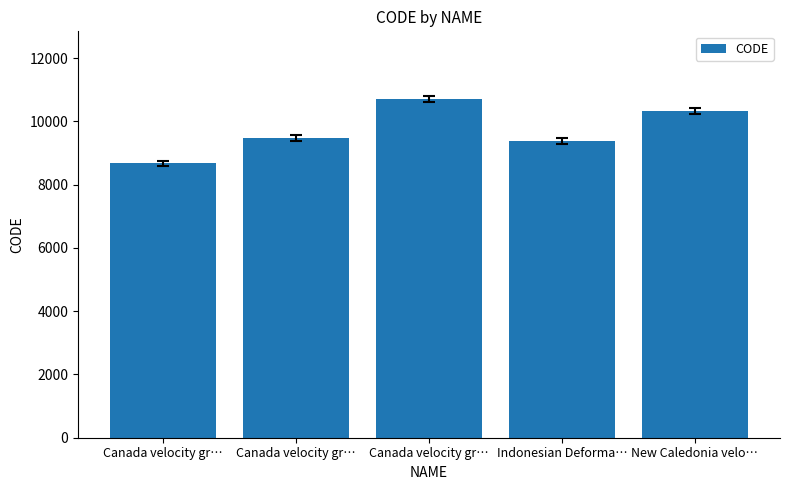

How many distinct data groups are displayed?

1